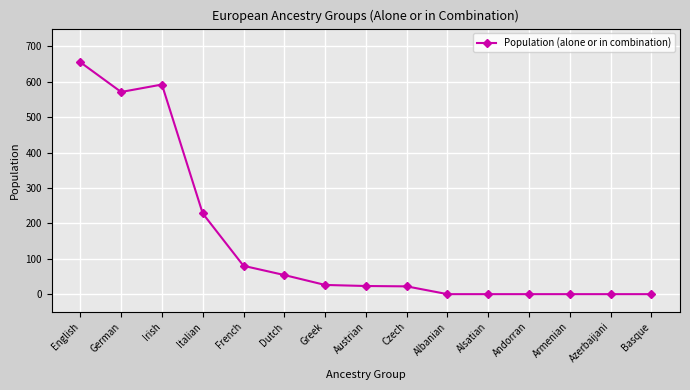

What is the difference between the values at Dutch and Irish?

538